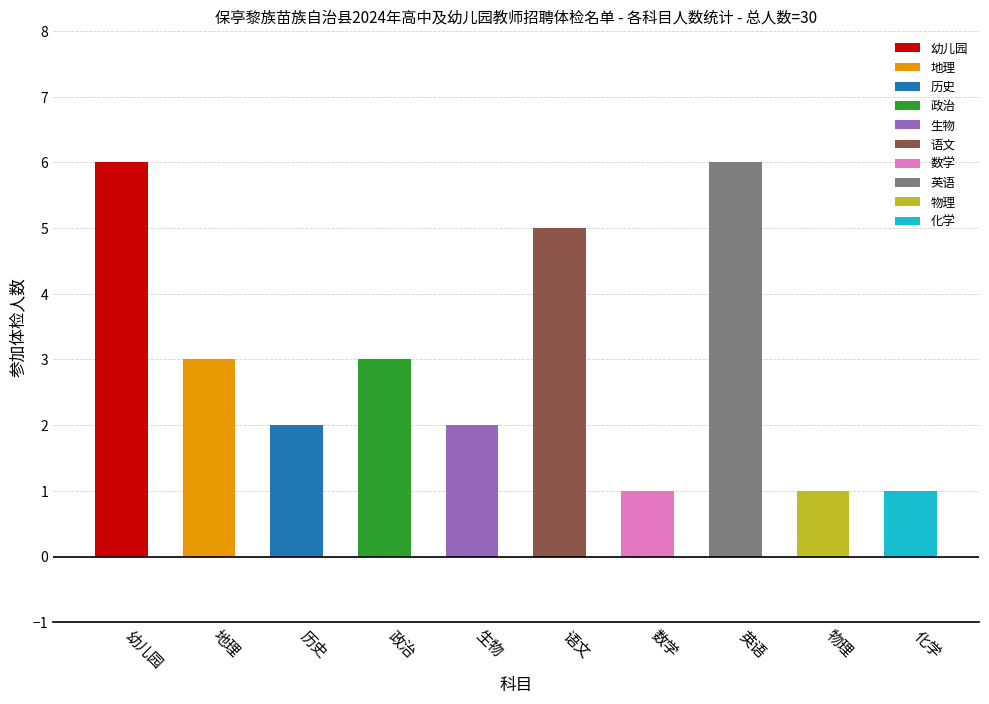

Reading left to right, transcribe all the data shown in this chart.

幼儿园=6	地理=3	历史=2	政治=3	生物=2	语文=5	数学=1	英语=6	物理=1	化学=1